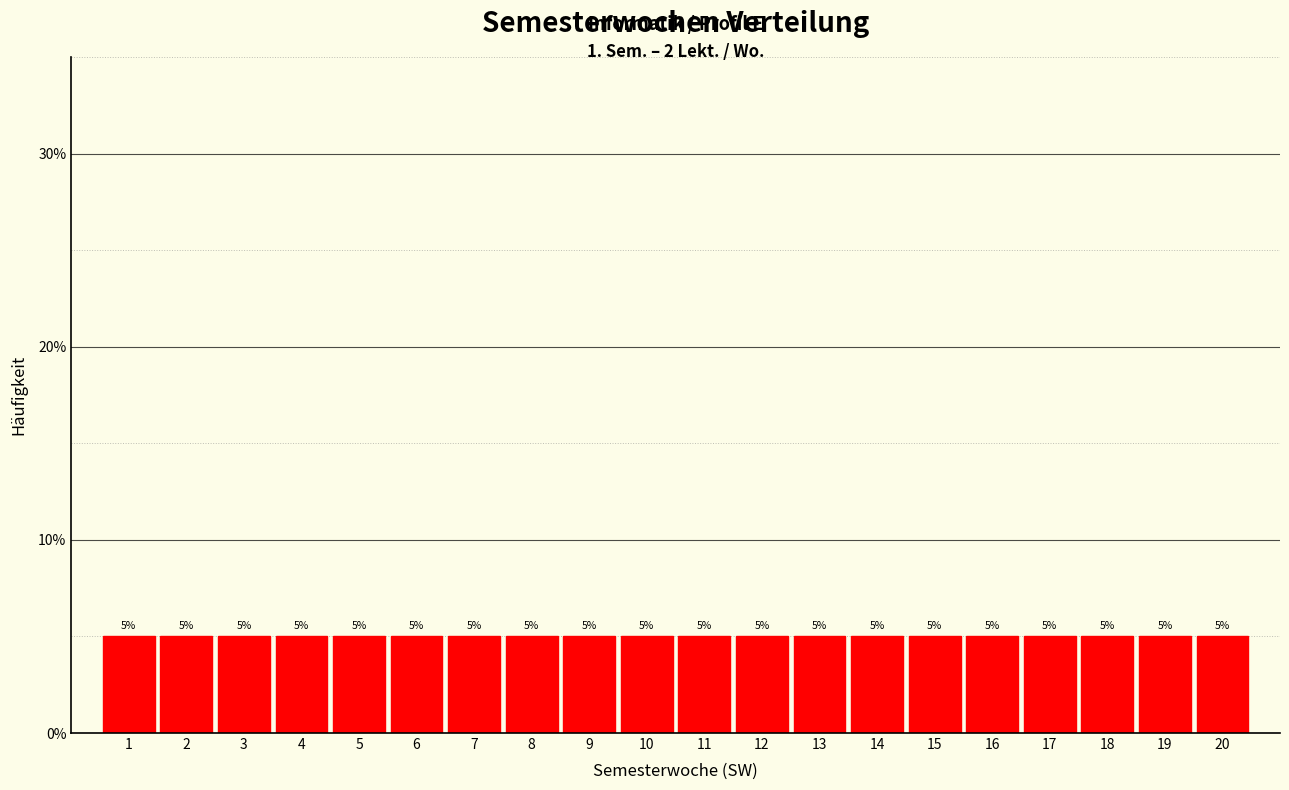

How tall is the bar that spans 2.5 to 3.5 on the x-axis?

5